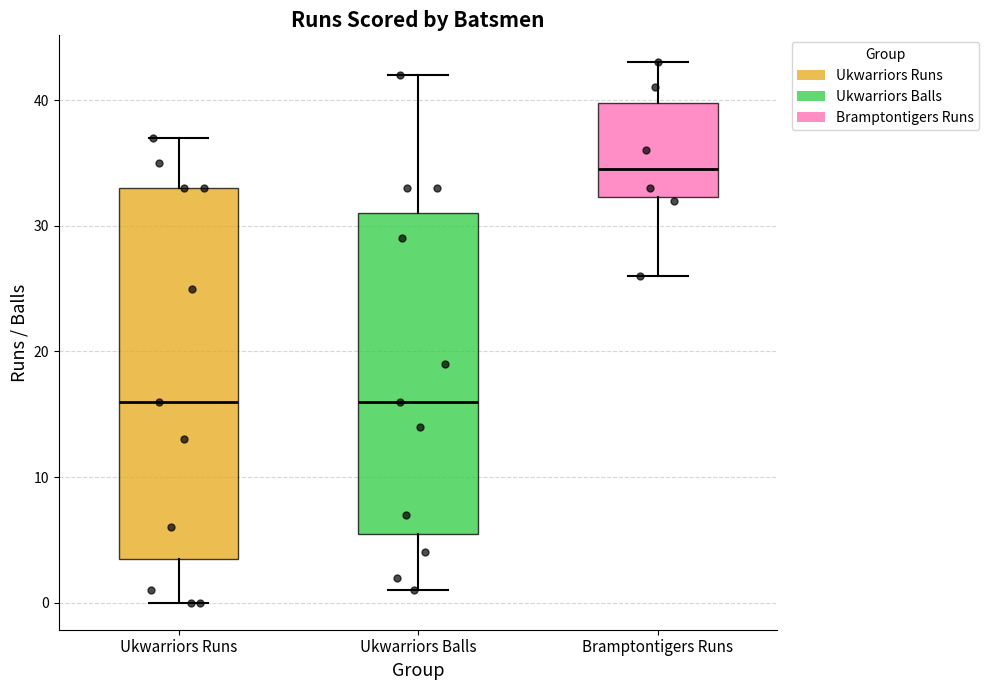

Where does the median line of the box for Bramptontigers Runs sit on the y-axis? The values are not printed on the chart, so give them approximately, as read against the axis.

35